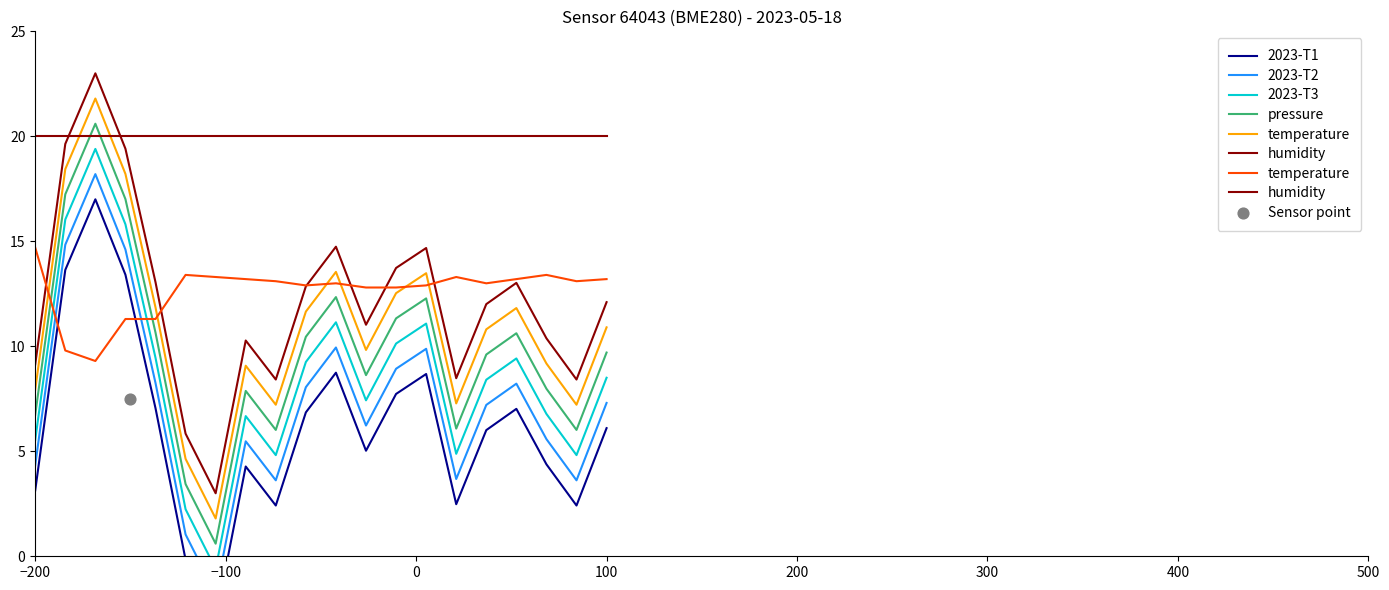

What is the maximum value for pressure?

20.6